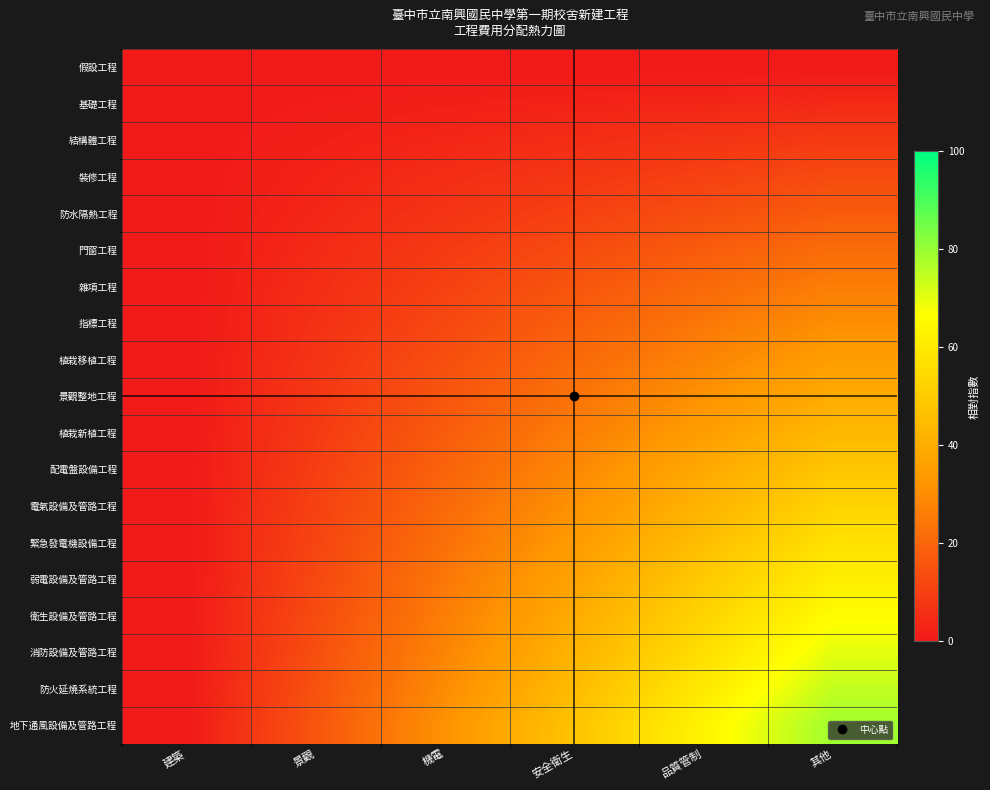

Reading right to left, what are all the values shown in this chart?

假設工程: 其他=0.0	品質管制=0.0	安全衛生=0.0	機電=0.0	景觀=0.0	建築=0.0
基礎工程: 其他=4.4	品質管制=3.5	安全衛生=2.6	機電=1.8	景觀=0.9	建築=0.0
結構體工程: 其他=8.8	品質管制=7.0	安全衛生=5.3	機電=3.5	景觀=1.8	建築=0.0
裝修工程: 其他=13.2	品質管制=10.5	安全衛生=7.9	機電=5.3	景觀=2.6	建築=0.0
防水隔熱工程: 其他=17.5	品質管制=14.0	安全衛生=10.5	機電=7.0	景觀=3.5	建築=0.0
門窗工程: 其他=21.9	品質管制=17.5	安全衛生=13.2	機電=8.8	景觀=4.4	建築=0.0
雜項工程: 其他=26.3	品質管制=21.1	安全衛生=15.8	機電=10.5	景觀=5.3	建築=0.0
指標工程: 其他=30.7	品質管制=24.6	安全衛生=18.4	機電=12.3	景觀=6.1	建築=0.0
植栽移植工程: 其他=35.1	品質管制=28.1	安全衛生=21.1	機電=14.0	景觀=7.0	建築=0.0
景觀整地工程: 其他=39.5	品質管制=31.6	安全衛生=23.7	機電=15.8	景觀=7.9	建築=0.0
植栽新植工程: 其他=43.9	品質管制=35.1	安全衛生=26.3	機電=17.5	景觀=8.8	建築=0.0
配電盤設備工程: 其他=48.2	品質管制=38.6	安全衛生=28.9	機電=19.3	景觀=9.6	建築=0.0
電氣設備及管路工程: 其他=52.6	品質管制=42.1	安全衛生=31.6	機電=21.1	景觀=10.5	建築=0.0
緊急發電機設備工程: 其他=57.0	品質管制=45.6	安全衛生=34.2	機電=22.8	景觀=11.4	建築=0.0
弱電設備及管路工程: 其他=61.4	品質管制=49.1	安全衛生=36.8	機電=24.6	景觀=12.3	建築=0.0
衛生設備及管路工程: 其他=65.8	品質管制=52.6	安全衛生=39.5	機電=26.3	景觀=13.2	建築=0.0
消防設備及管路工程: 其他=70.2	品質管制=56.1	安全衛生=42.1	機電=28.1	景觀=14.0	建築=0.0
防火延燒系統工程: 其他=74.6	品質管制=59.6	安全衛生=44.7	機電=29.8	景觀=14.9	建築=0.0
地下通風設備及管路工程: 其他=78.9	品質管制=63.2	安全衛生=47.4	機電=31.6	景觀=15.8	建築=0.0